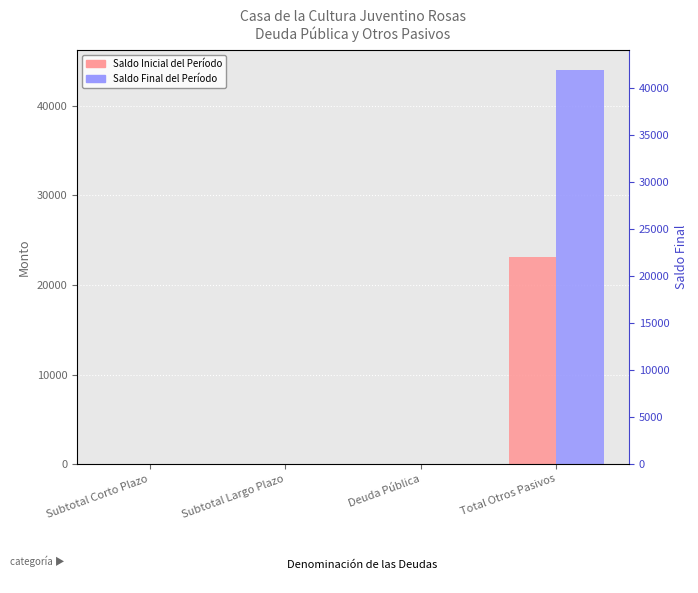

Reading left to right, list all the values displayed in this chart.

Saldo Inicial del Período: 0	0	0	23103
Saldo Final del Período: 0	0	0	44007